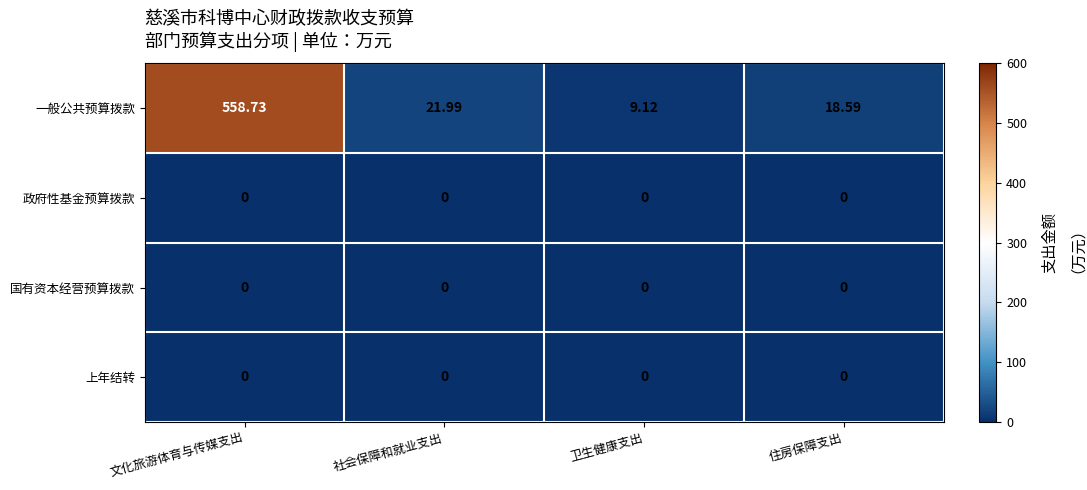

Where does the 一般公共预算拨款 series first go above 21?

文化旅游体育与传媒支出